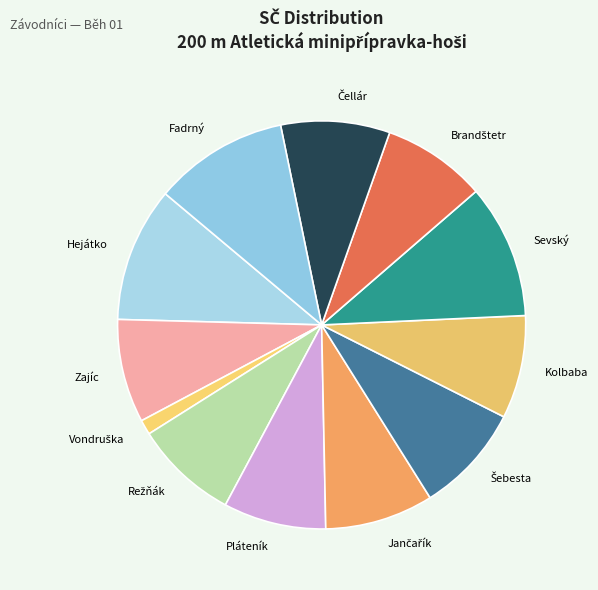

Rank the categories by value from highest to lowest.

Hejátko Jiří, Fadrný Adam, Sevský Sebastián, Šebesta Ondřej, Čellár Andrej, Jančařík Štěpán, Brandštetr Matouš, Režňák Filip, Zajíc Radek, Kolbaba Filip, Pláteník Patrik, Vondruška Šimon